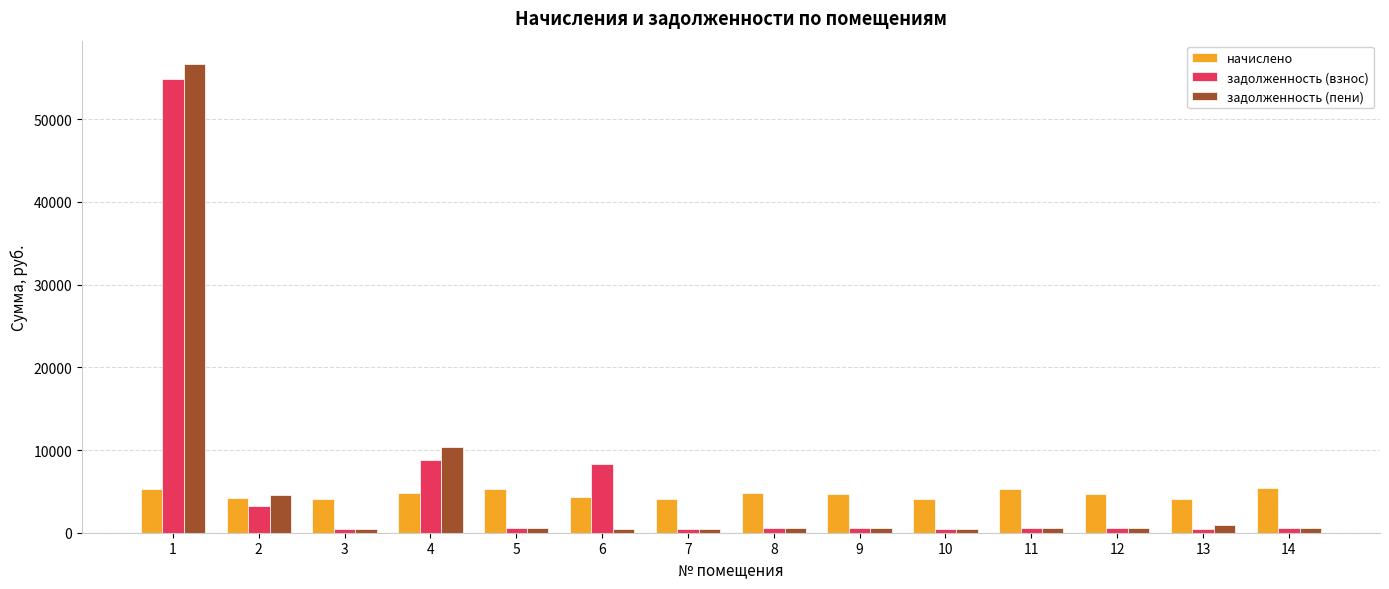

Which series has the widest spread of values?

задолженность (пени)